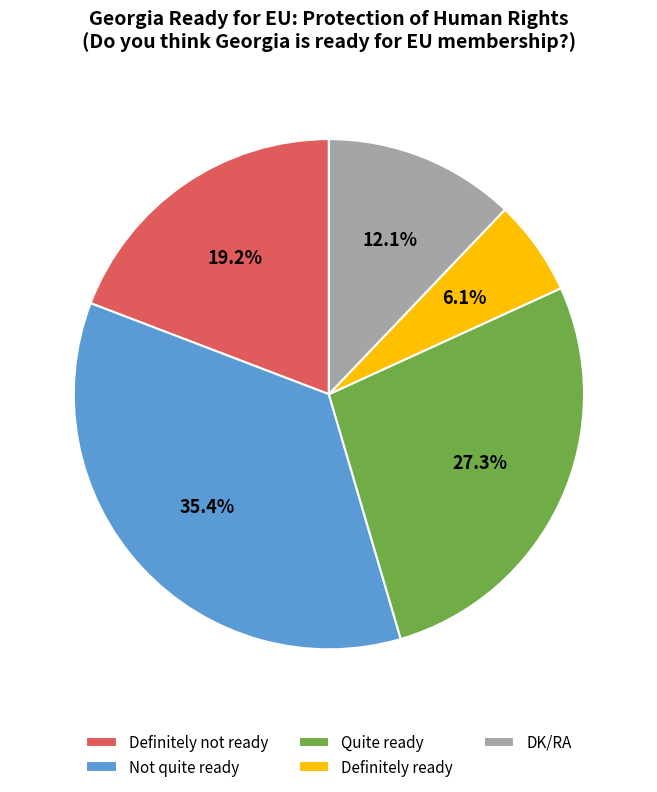

To the nearest percent, what is the difference between the Definitely ready and Quite ready slice percentages?

21%